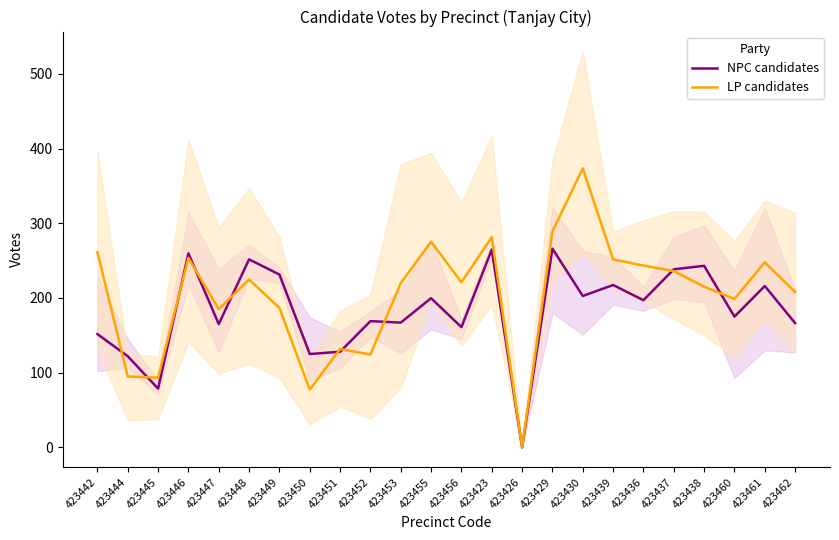

What is the label of the 12th point from the left?

423455